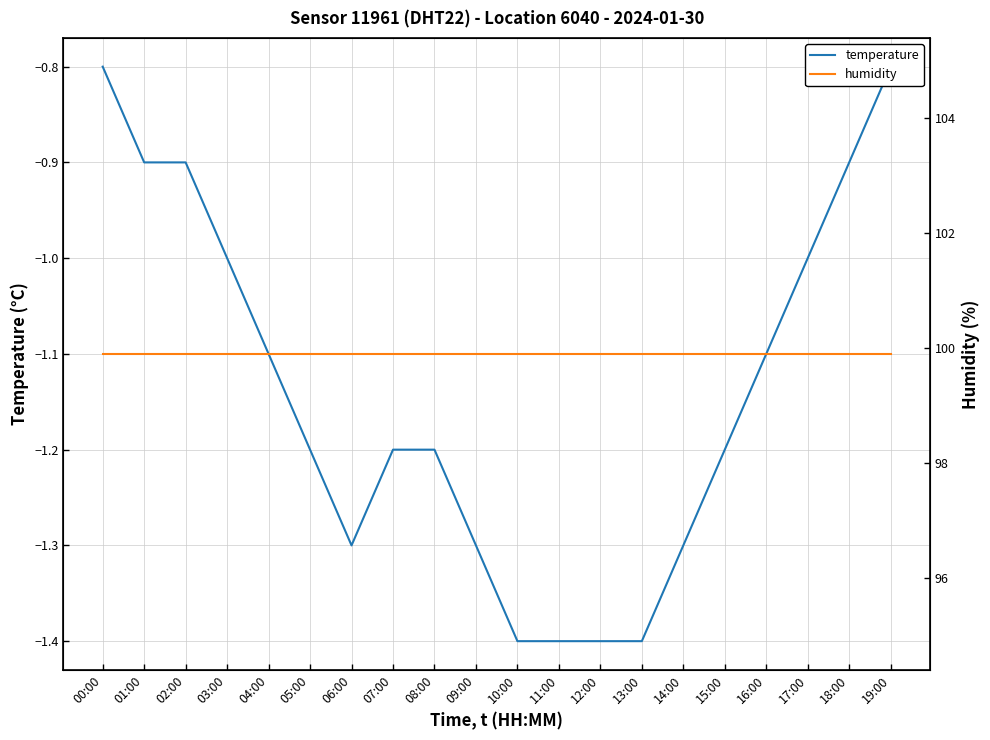

How many lines are shown in the chart?

2